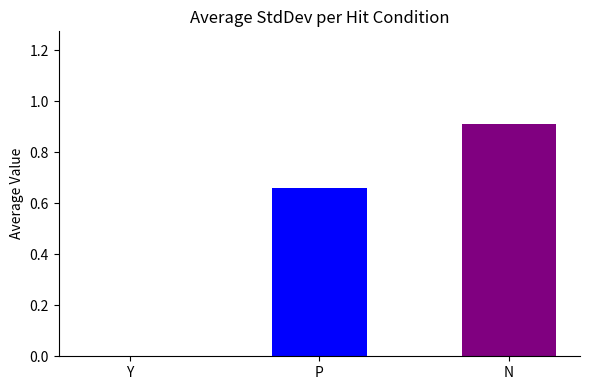

What is the maximum value shown in the chart?

0.9